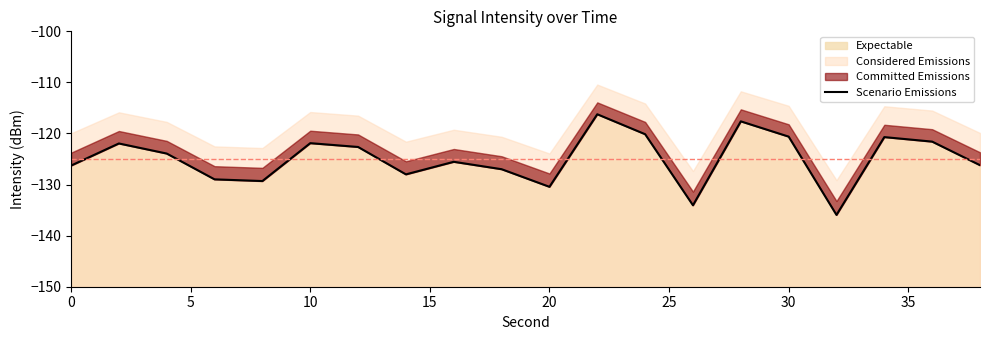

What is the maximum value for Expectable?

-116.2